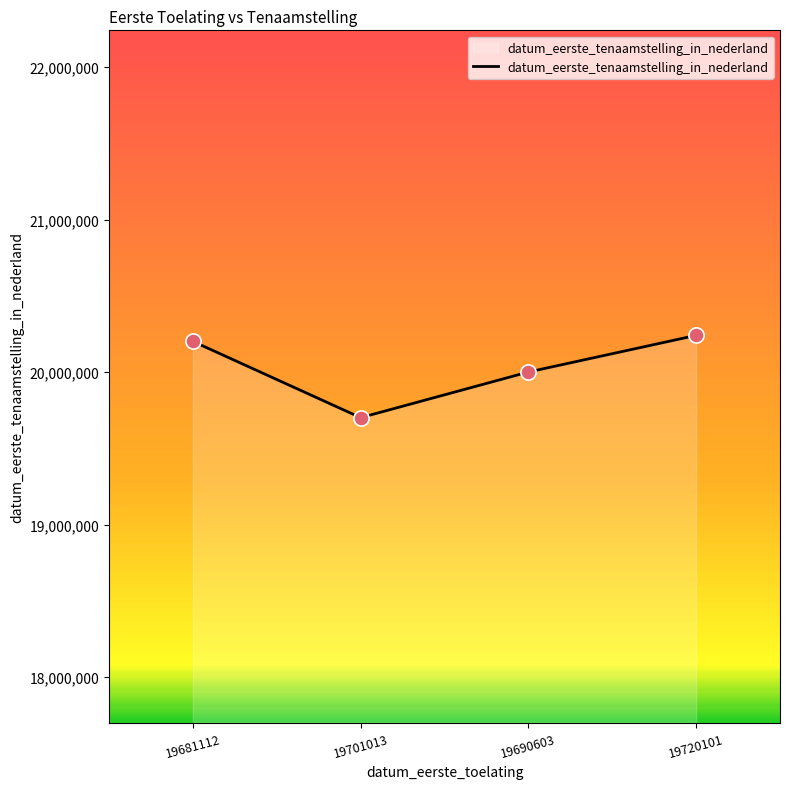

What is the change in value from 19681112 to 19701013?

-499898